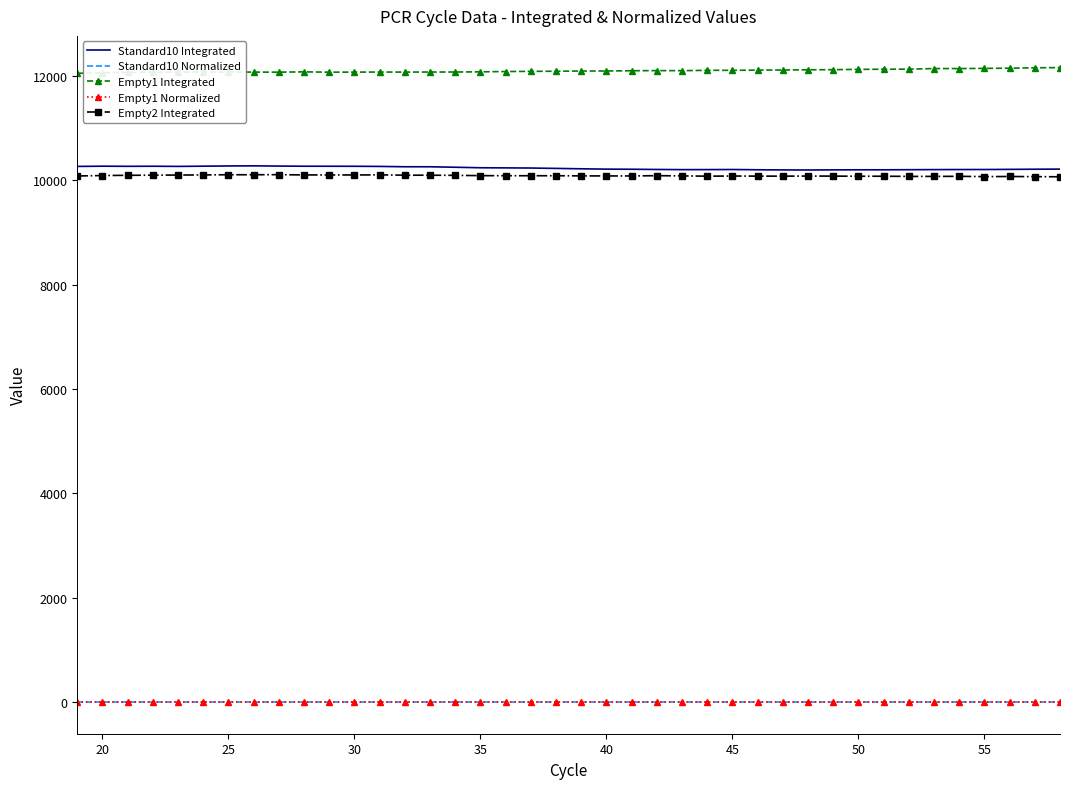

At how many categories does at least one series exceed 11590?

40